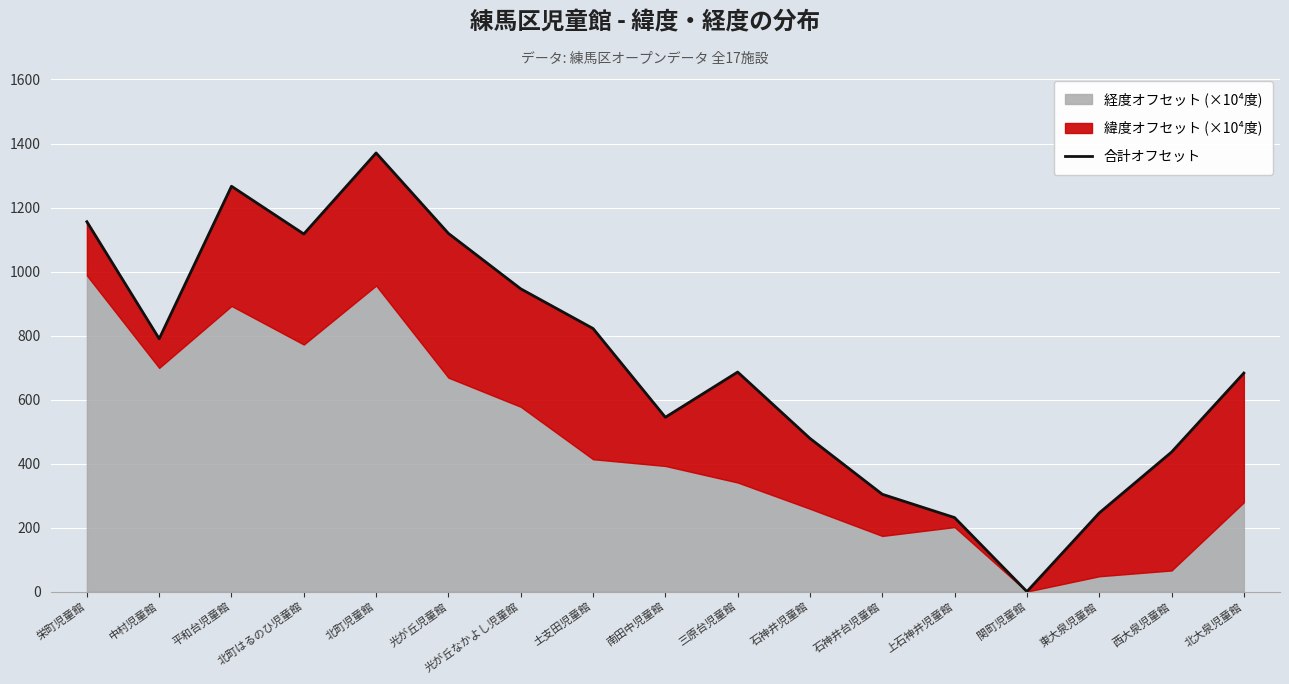

Where is the first local maximum?

平和台児童館